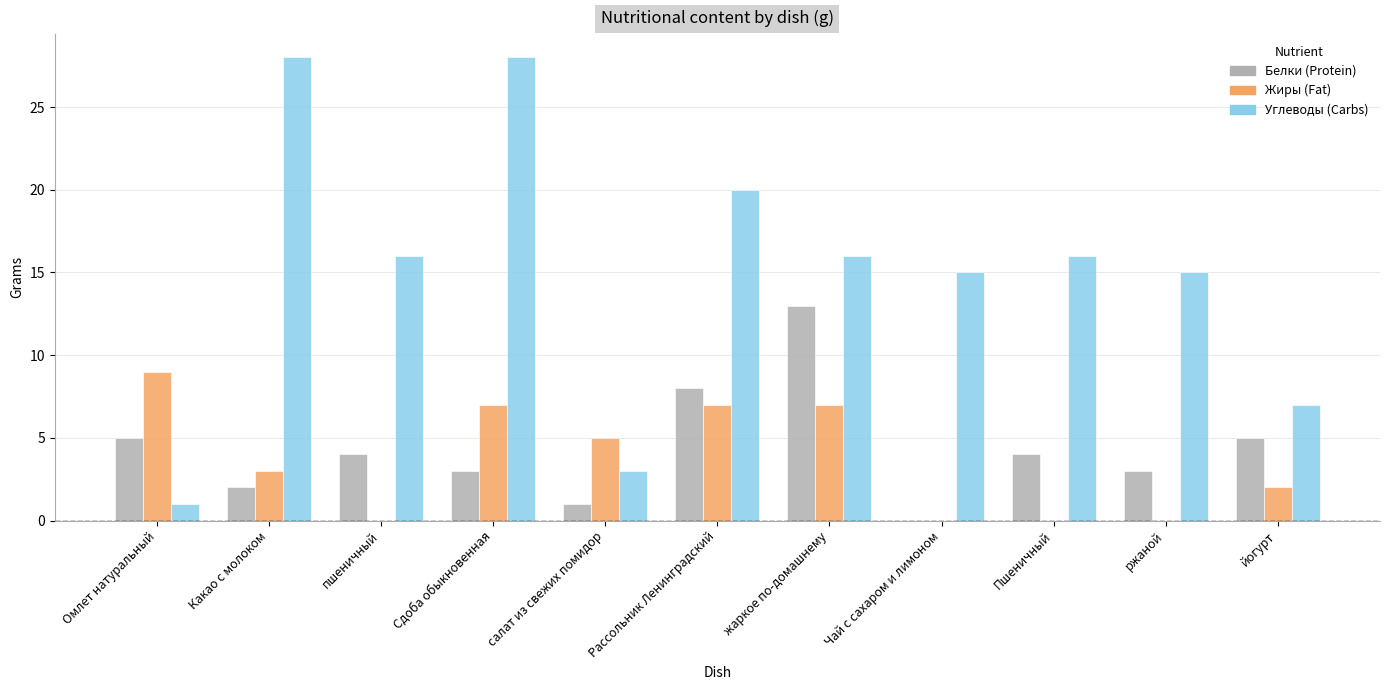

Reading right to left, list all the values displayed in this chart.

Белки: 5	3	4	0	13	8	1	3	4	2	5
Жиры: 2	0	0	0	7	7	5	7	0	3	9
Углеводы: 7	15	16	15	16	20	3	28	16	28	1